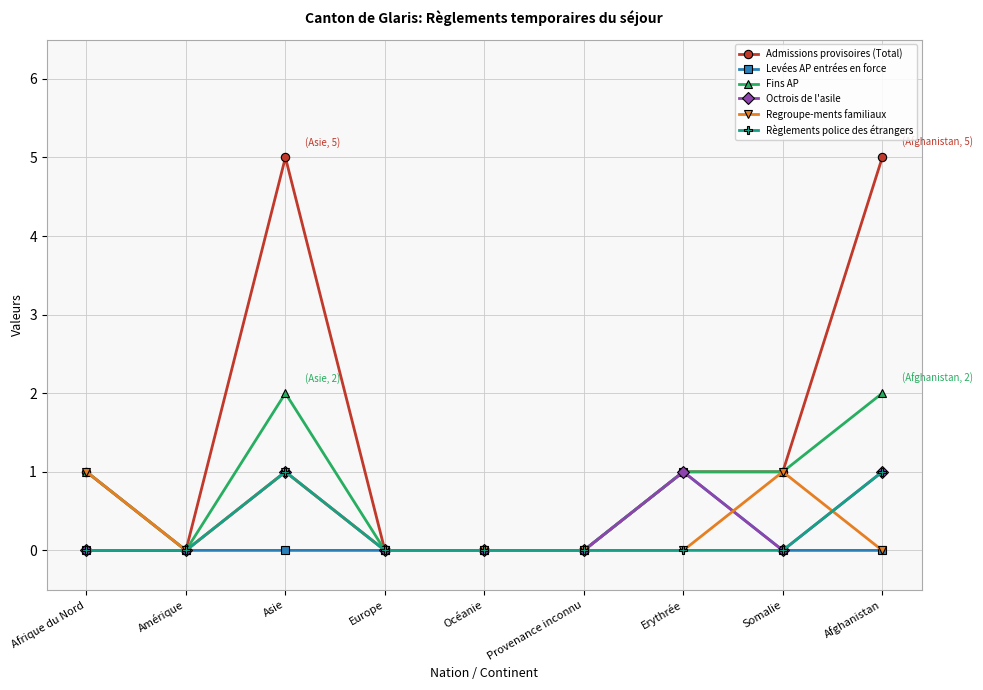

What is the maximum value shown in the chart?

5